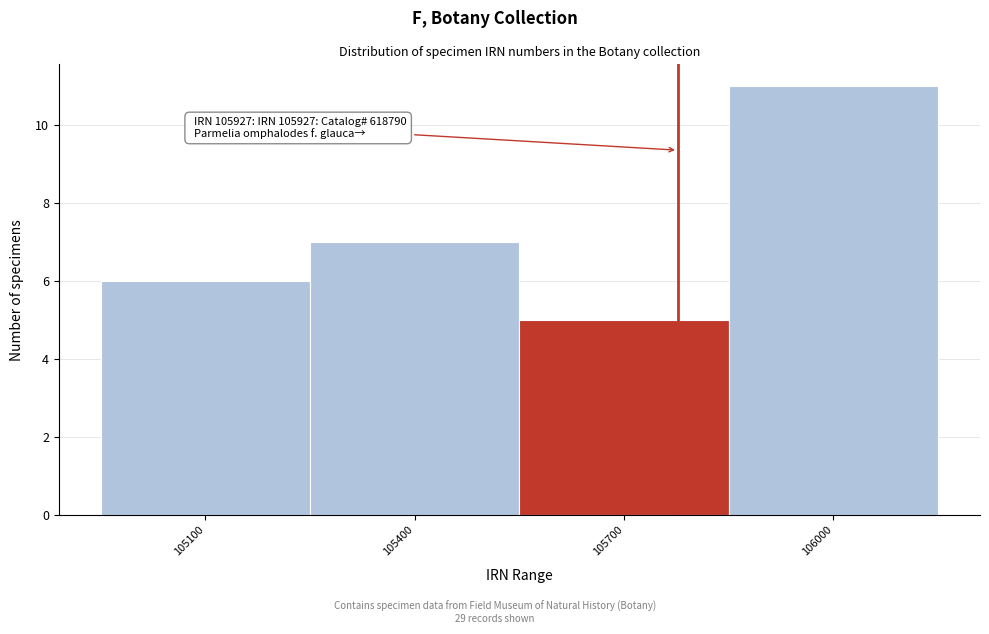

Reading left to right, extract all data points from this chart.

105100=6	105400=7	105700=5	106000=11